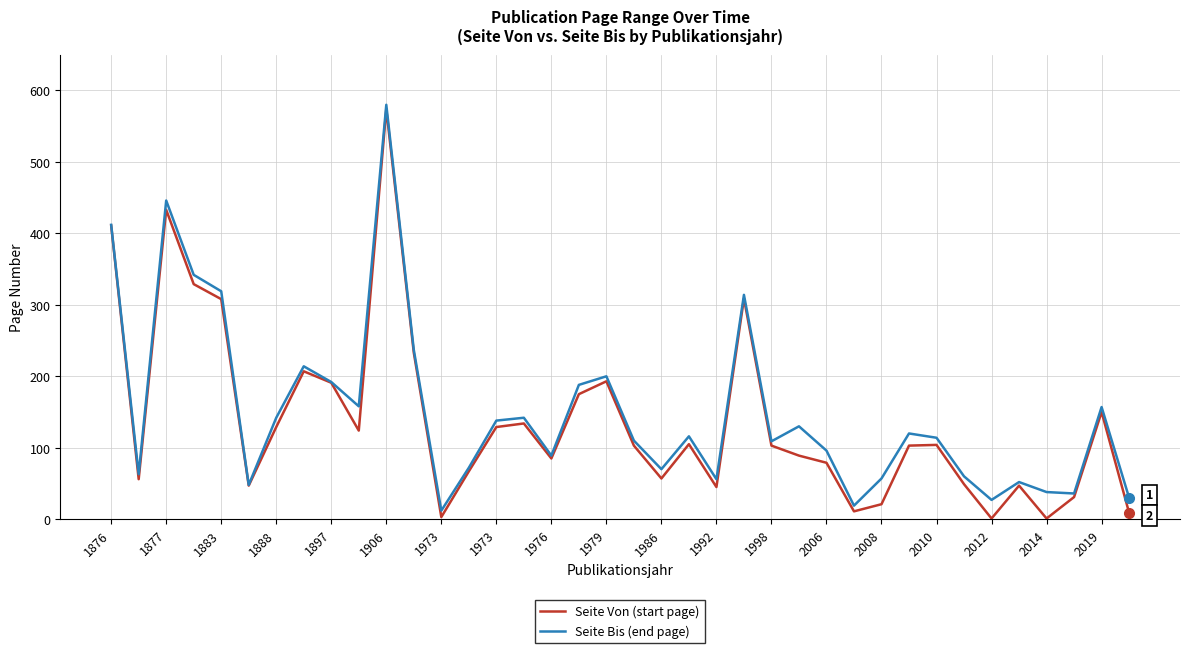

Which series has the widest spread of values?

Seite Von (start page)